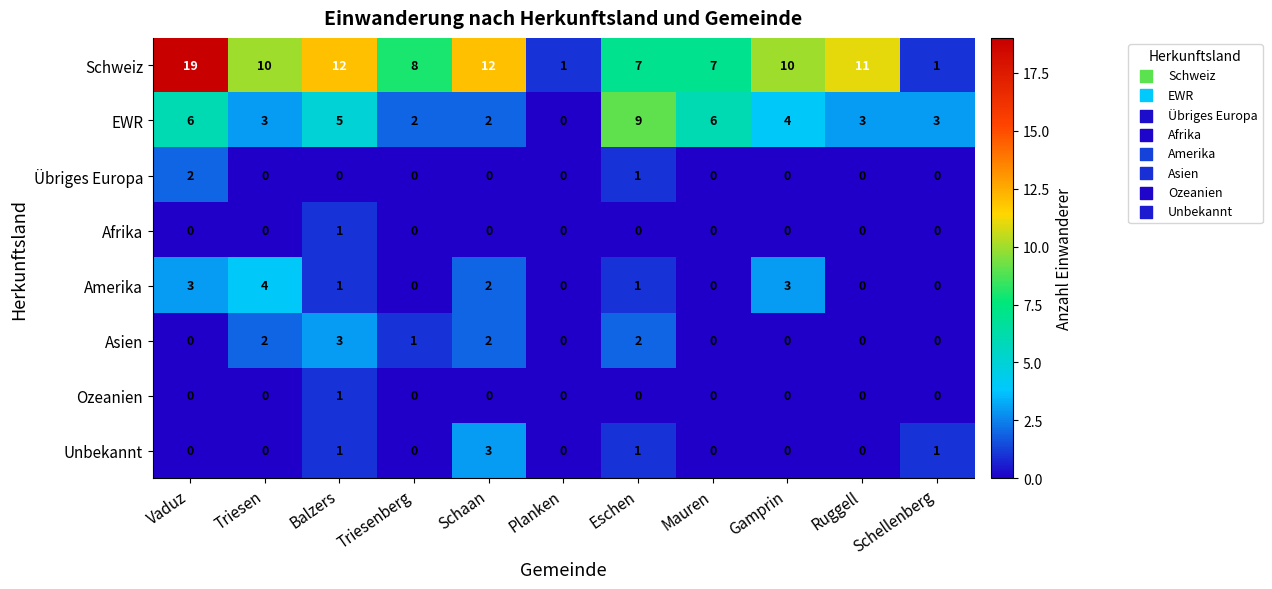

The Schweiz series shows 8 at Triesenberg. True or false?

True